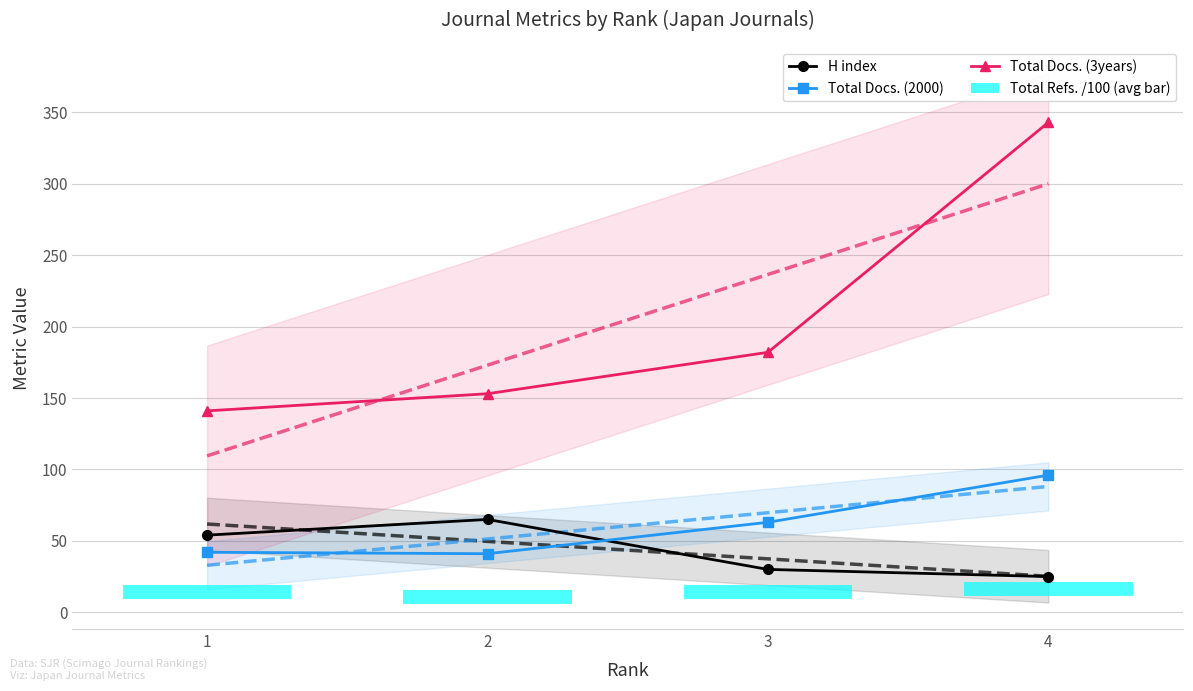

Reading left to right, list all the values displayed in this chart.

H index: 1=54	2=65	3=30	4=25
Total Docs. (2000): 1=42	2=41	3=63	4=96
Total Docs. (3years): 1=141	2=153	3=182	4=343